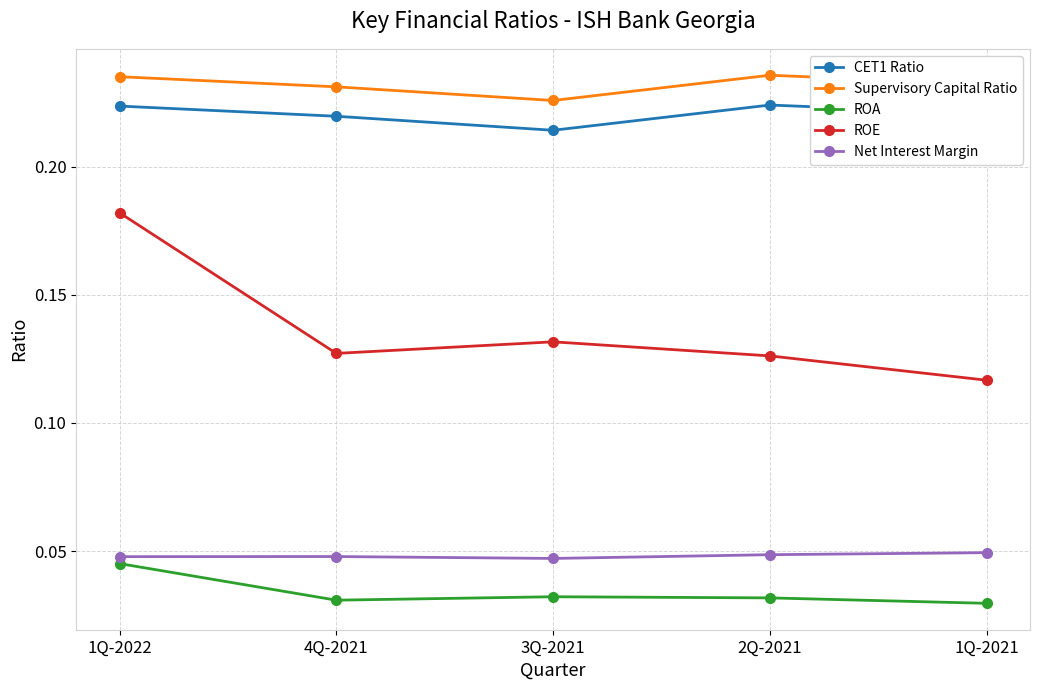

The value of Net Interest Margin at 3Q-2021 is 0.1. True or false?

False